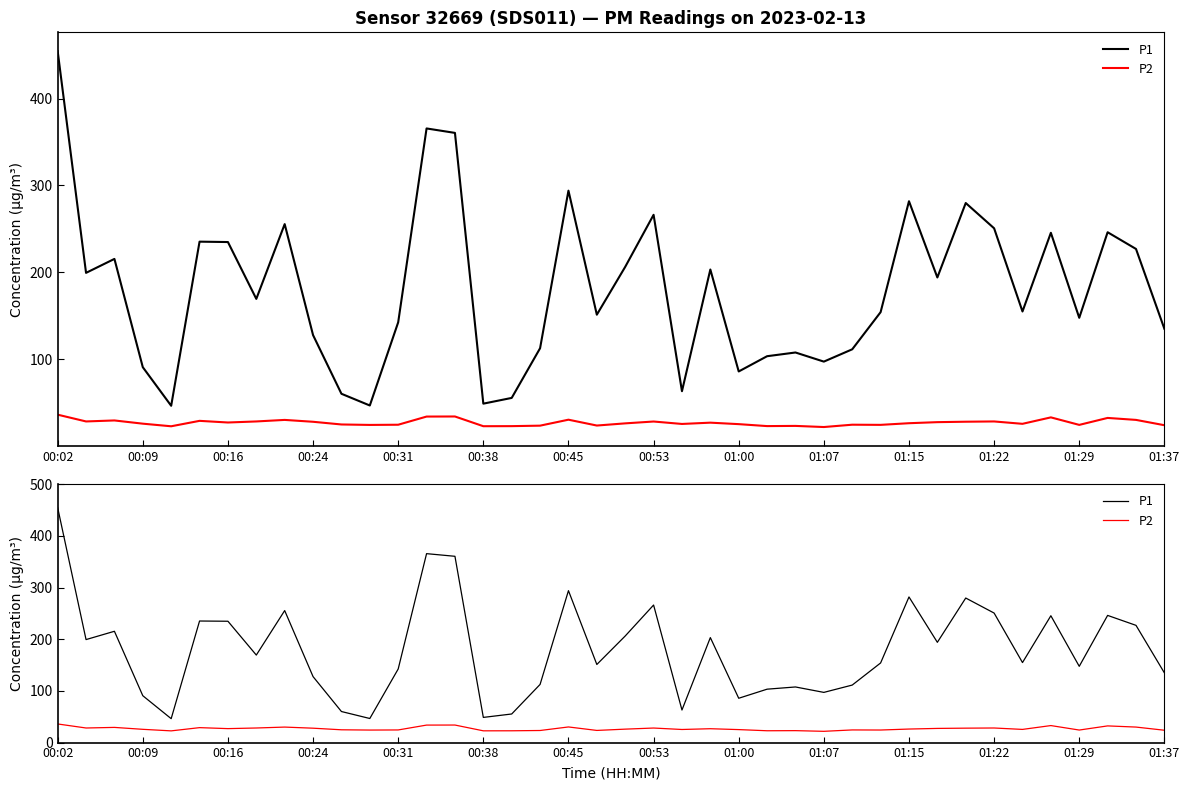

True or false: P2 and P1 intersect in this chart.

False